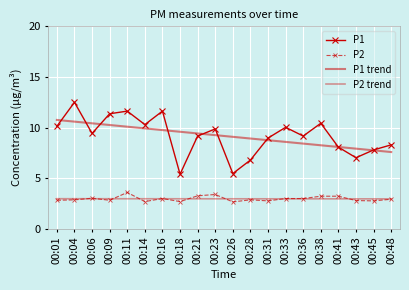

True or false: P2 and P1 intersect in this chart.

False